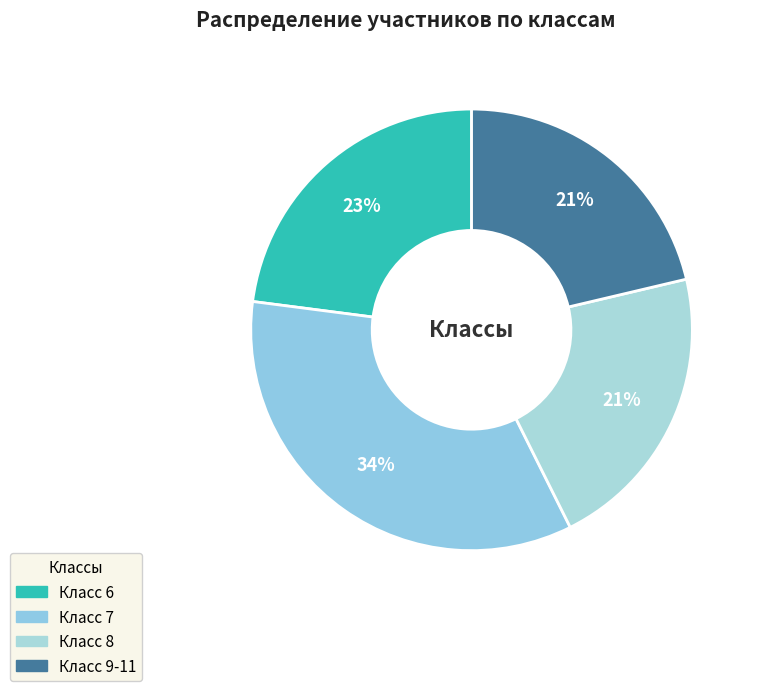

How many segments does this pie chart have?

4